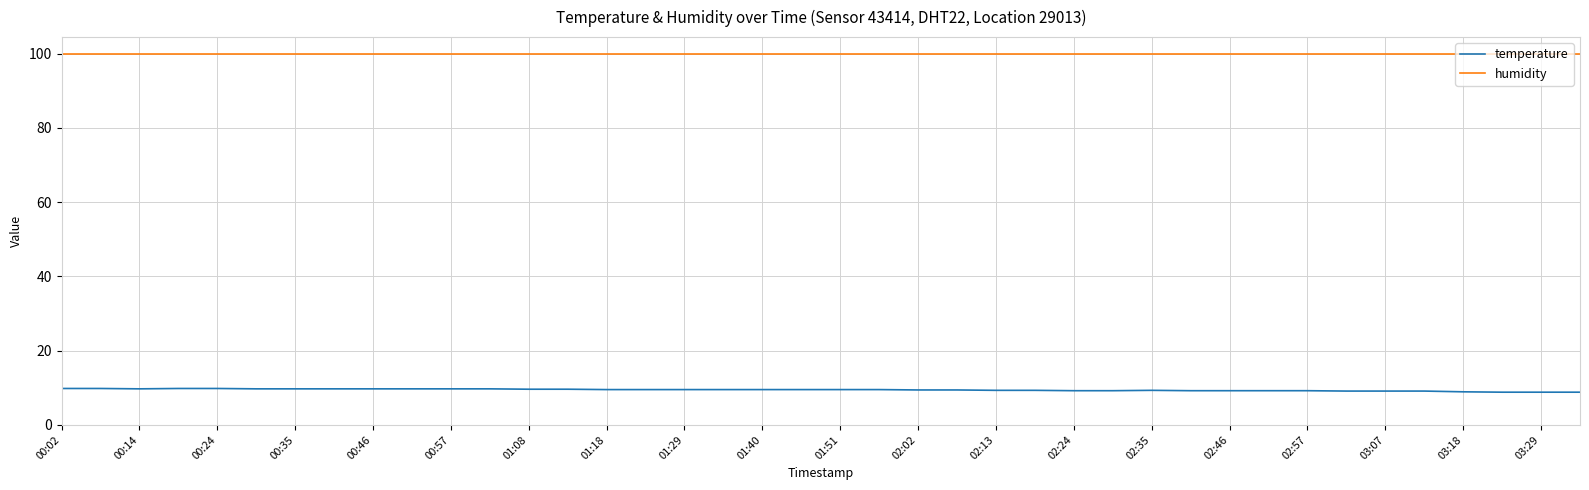

True or false: humidity and temperature cross at least once.

False